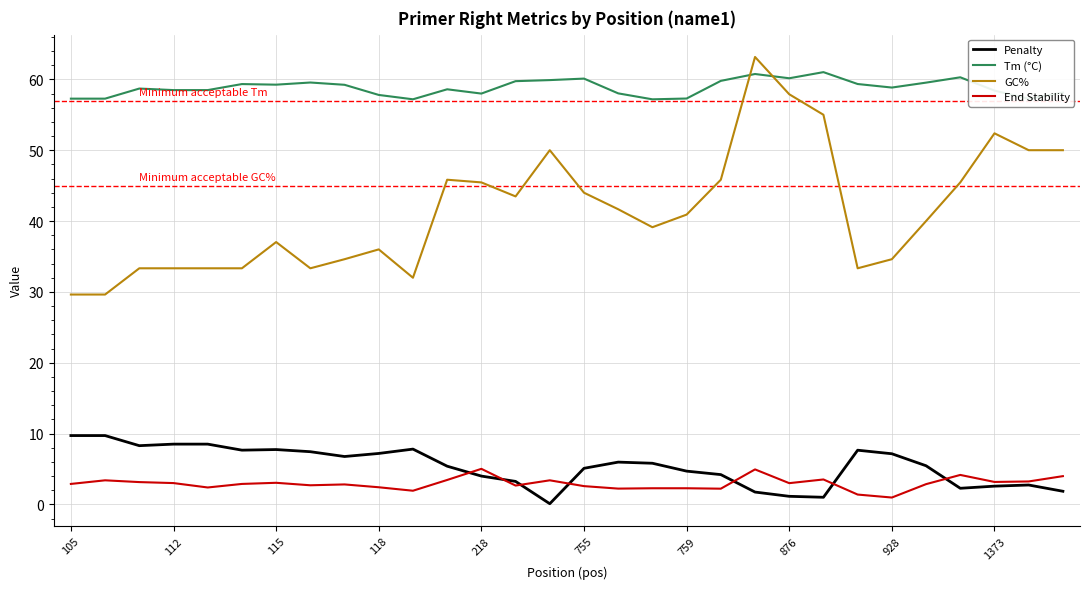

What is the difference between the maximum and minimum values in the Tm (°C) series?

3.8